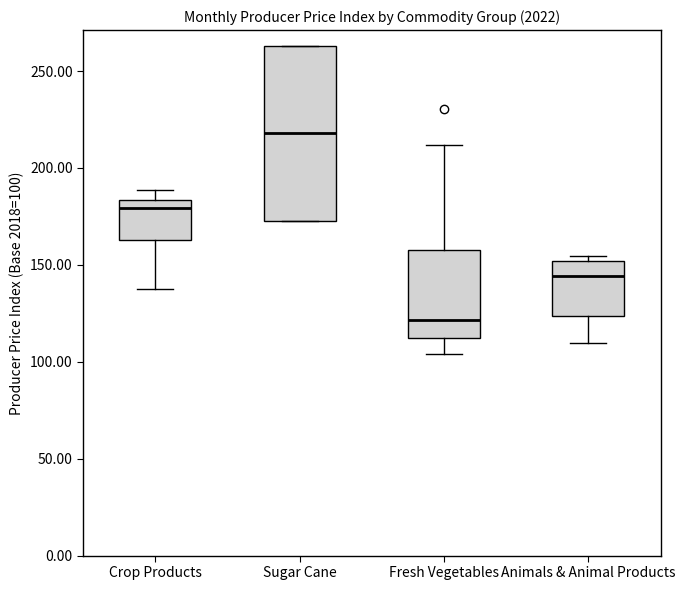

Which box's median line is the highest?

Sugar Cane